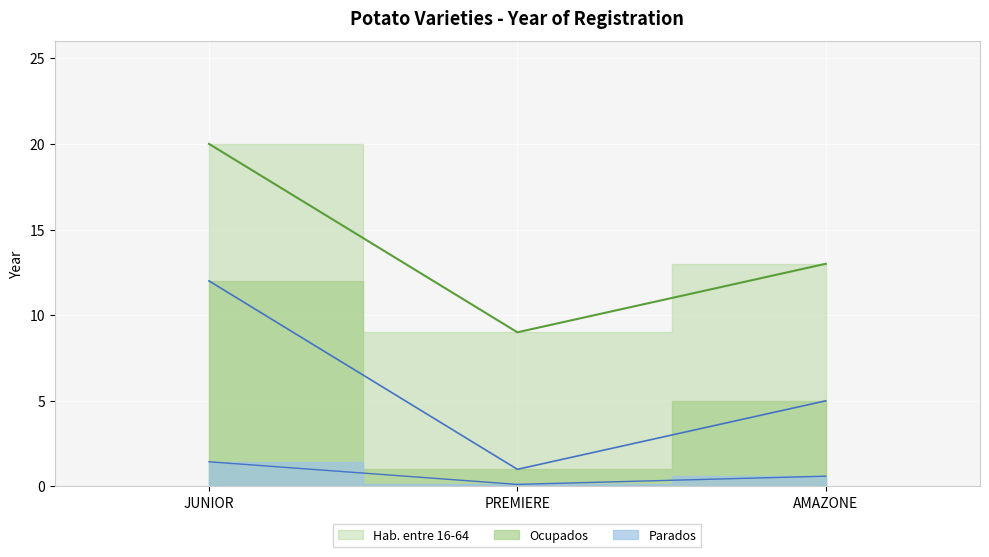

How many values are between 9 and 20?

3